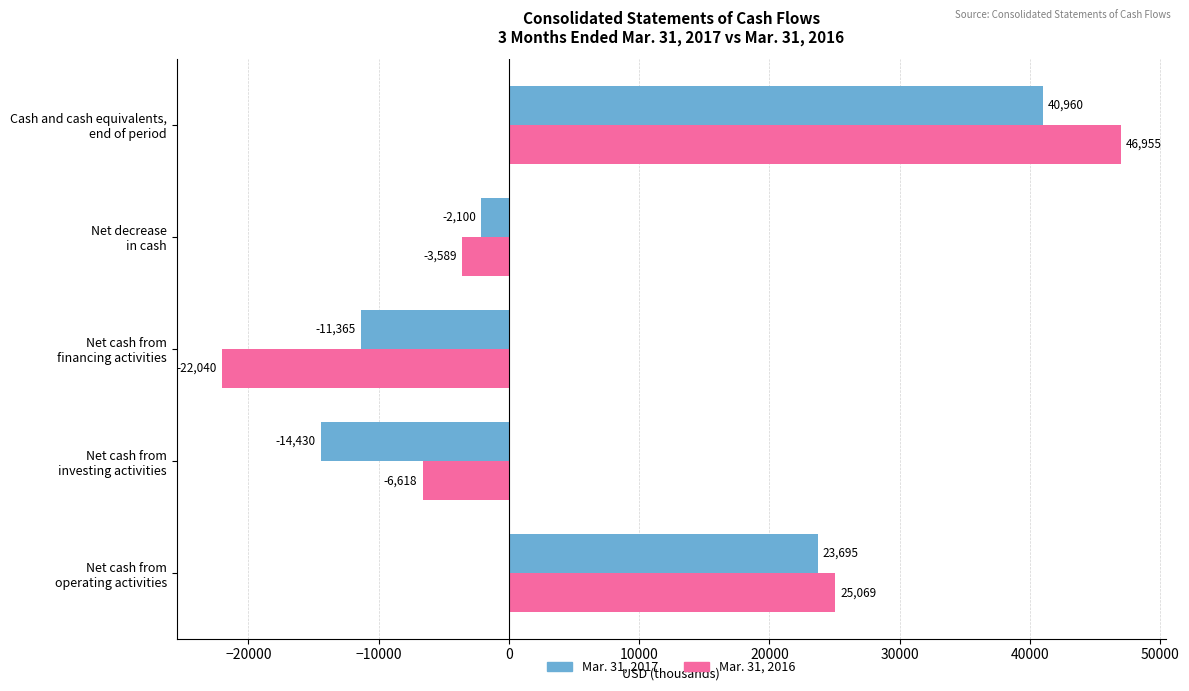

What is the difference between the maximum and minimum values in the Mar. 31, 2016 series?

68995